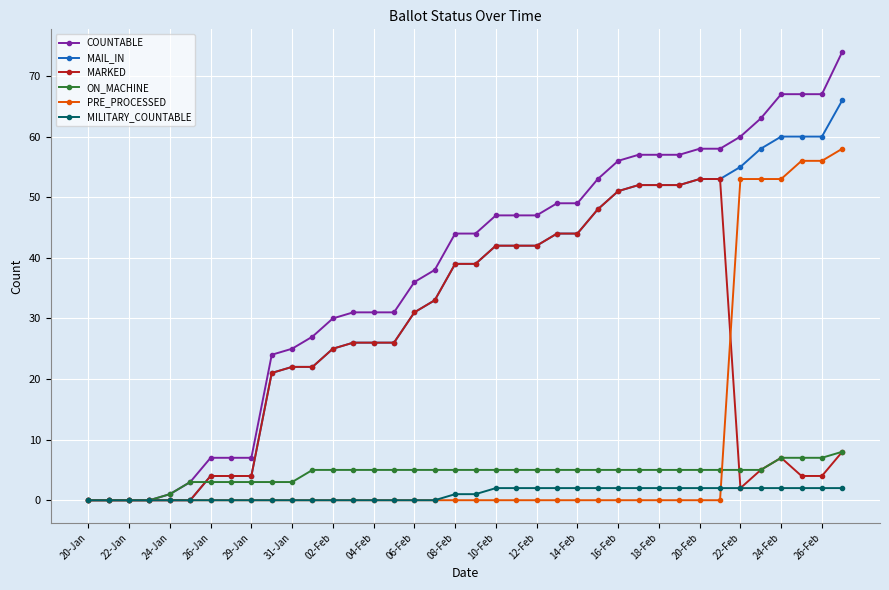

Rank the series by their maximum value, from lowest to highest.

MILITARY_COUNTABLE, ON_MACHINE, MARKED, PRE_PROCESSED, MAIL_IN, COUNTABLE